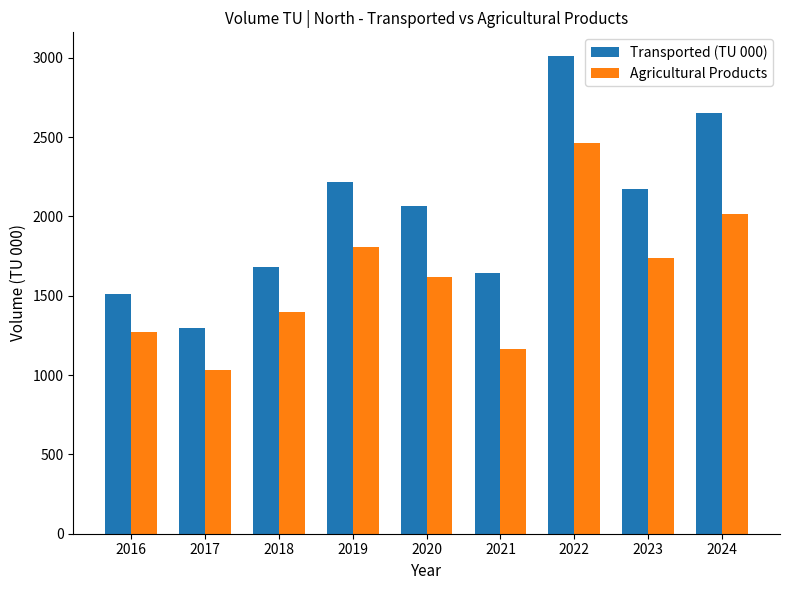

How many bars are there in total?

18